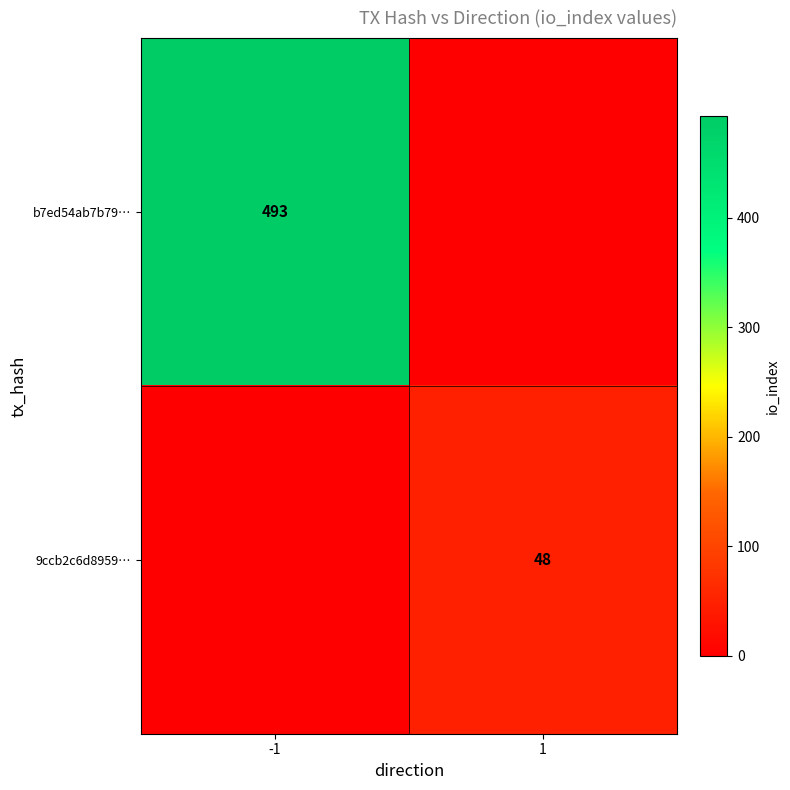

The 9ccb2c6d8959… series shows 48 at 1. True or false?

True